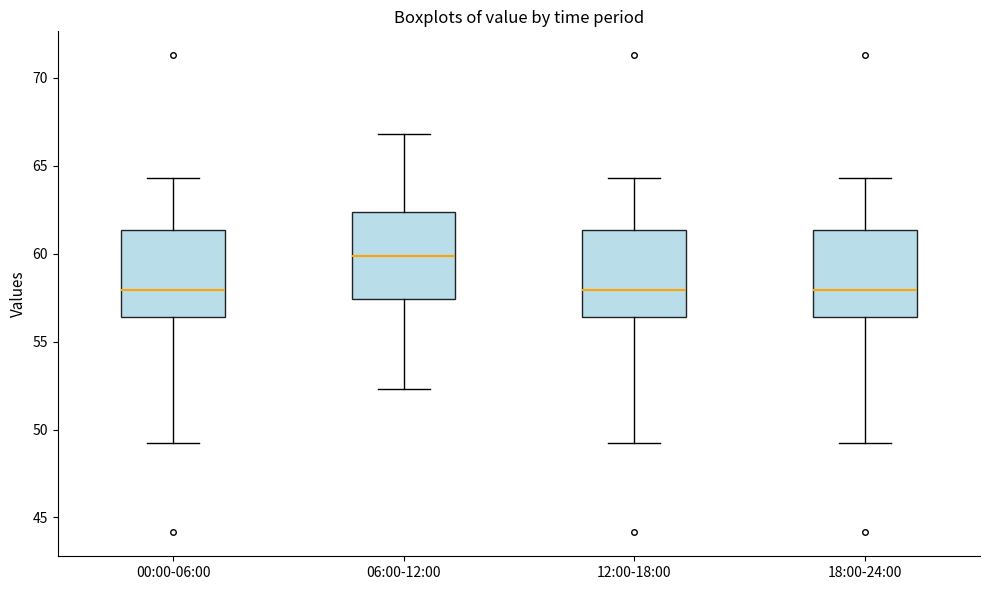

Reading left to right, transcribe this box plot: for each box, give where its median line is, the range the box spans, and where its two whiskers end, as read against the y-axis. The values are not printed on the chart, so give them approximately, as read against the axis.

00:00-06:00: median 58.0, box 56.5 to 61.5, whiskers 49.5 to 64.5
06:00-12:00: median 60.0, box 57.5 to 62.5, whiskers 52.5 to 67.0
12:00-18:00: median 58.0, box 56.5 to 61.5, whiskers 49.5 to 64.5
18:00-24:00: median 58.0, box 56.5 to 61.5, whiskers 49.5 to 64.5